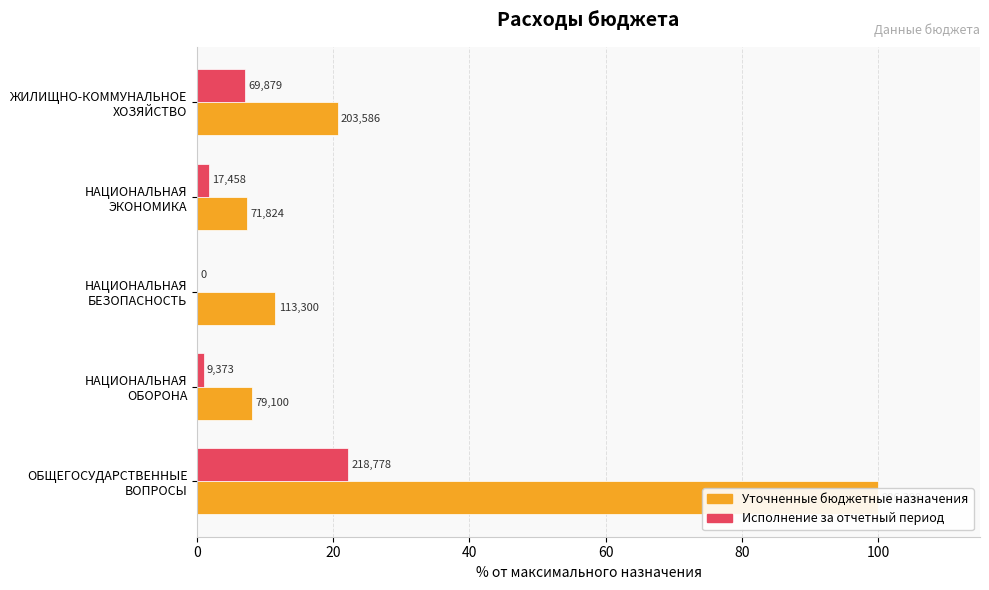

Read the Исполнение за отчетный период value at 60.

1.8